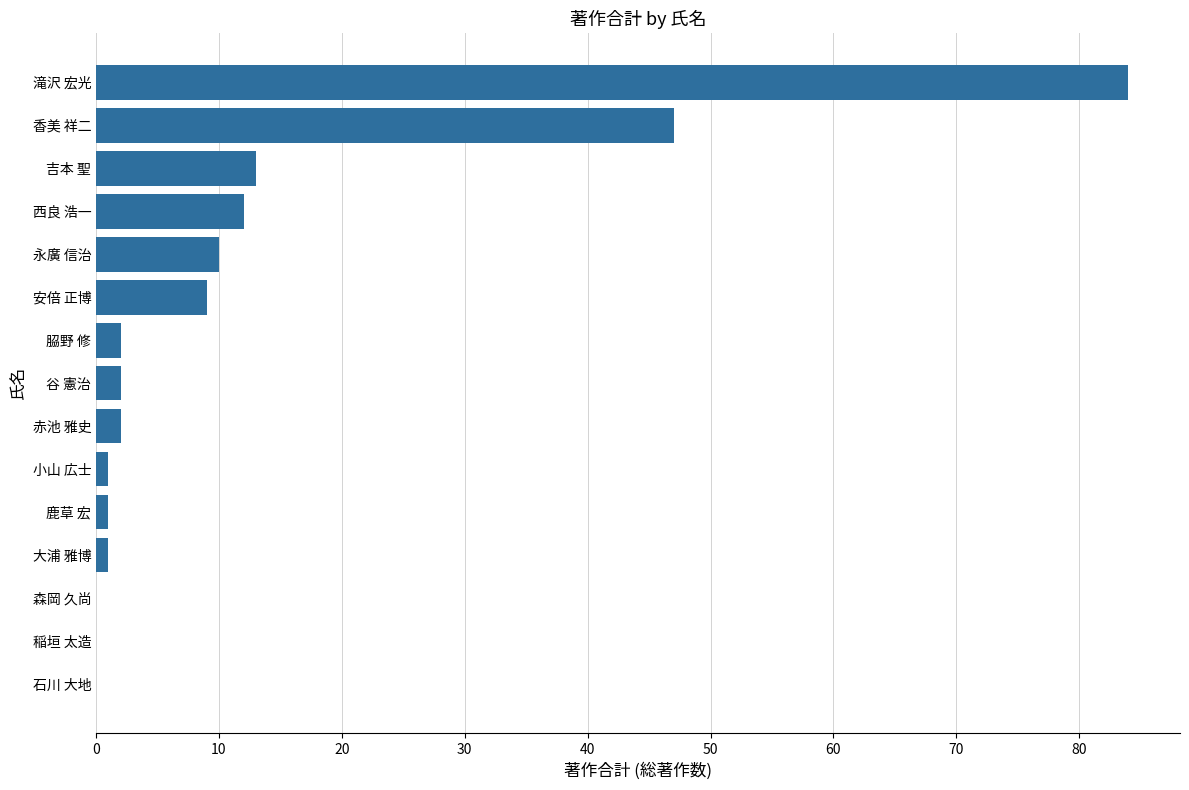

True or false: the data shows 18 at 永廣 信治.

False